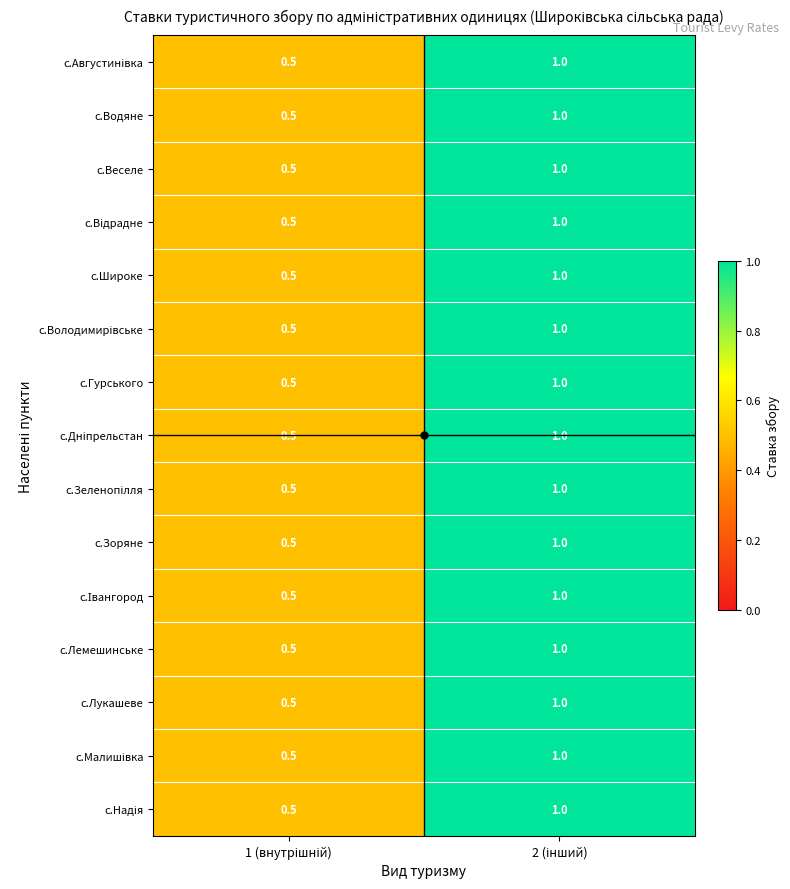

What is the difference between the maximum and minimum values in the с.Гурського series?

0.5